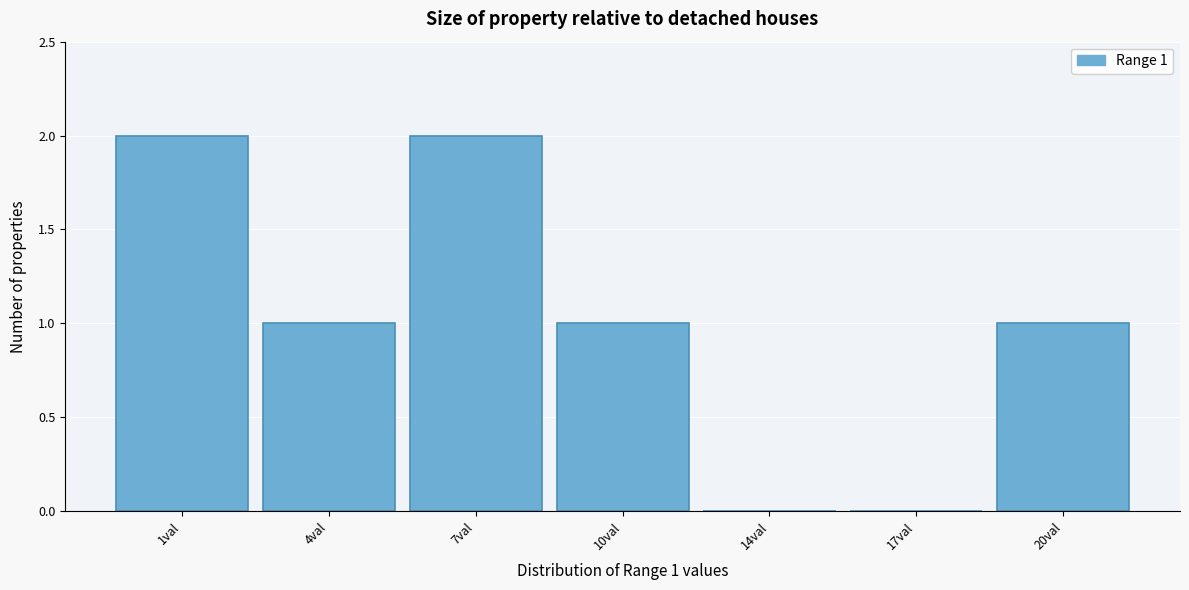

Reading left to right, transcribe all the data shown in this chart.

1val=2	4val=1	7val=2	10val=1	14val=0	17val=0	20val=1